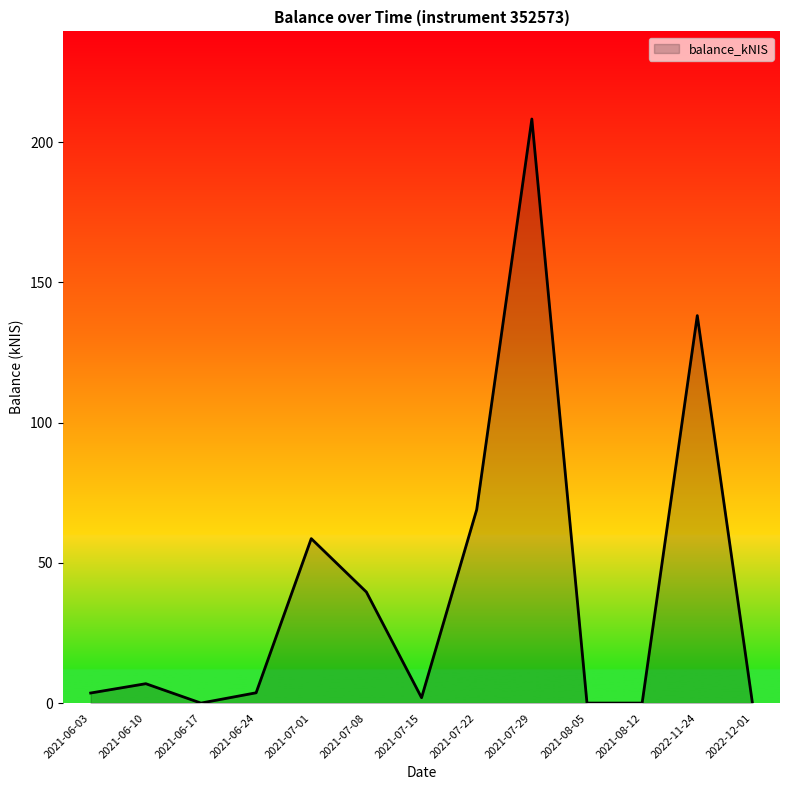

What is the maximum value shown in the chart?

208.2